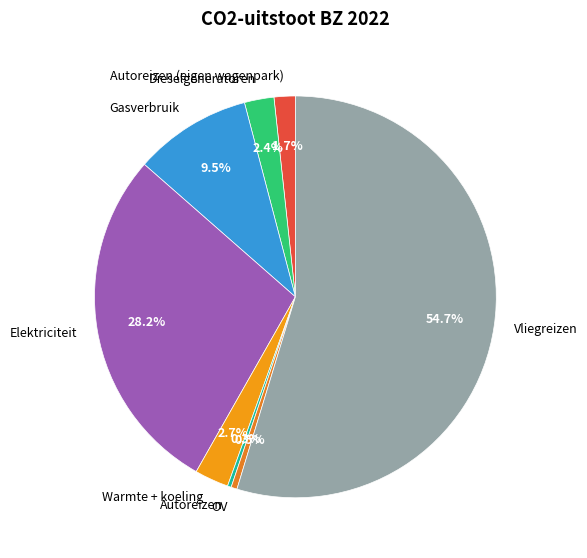

To the nearest percent, what is the difference between the largest and smallest slice percentages?

54%